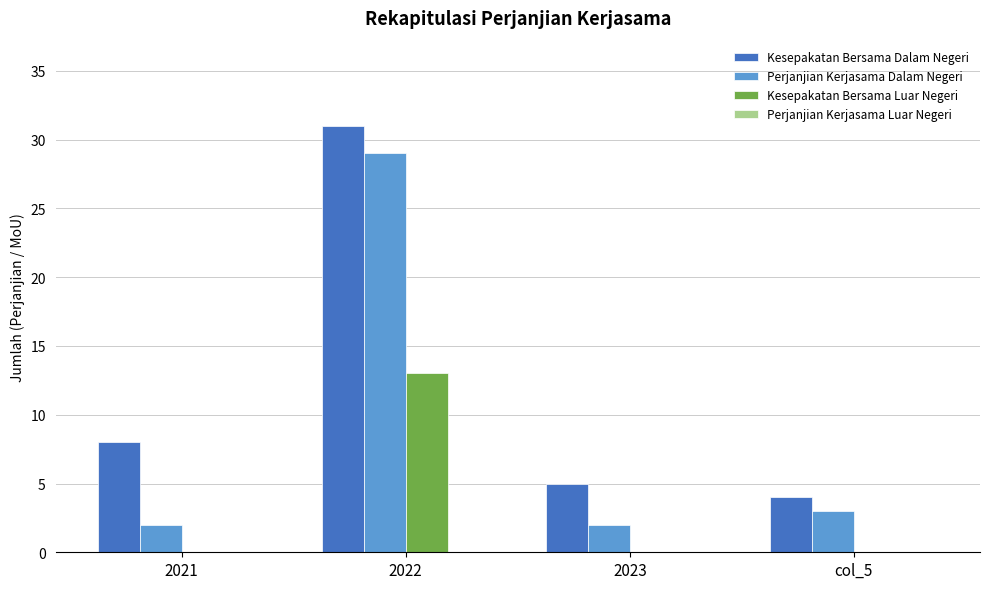

Is it true that Kesepakatan Bersama Dalam Negeri equals 14 at 2021?

False